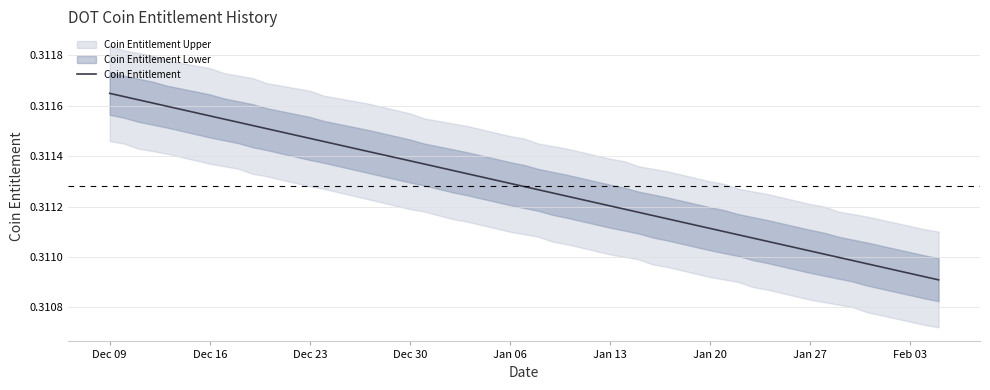

Is this an area chart (filled region under the line)?

No